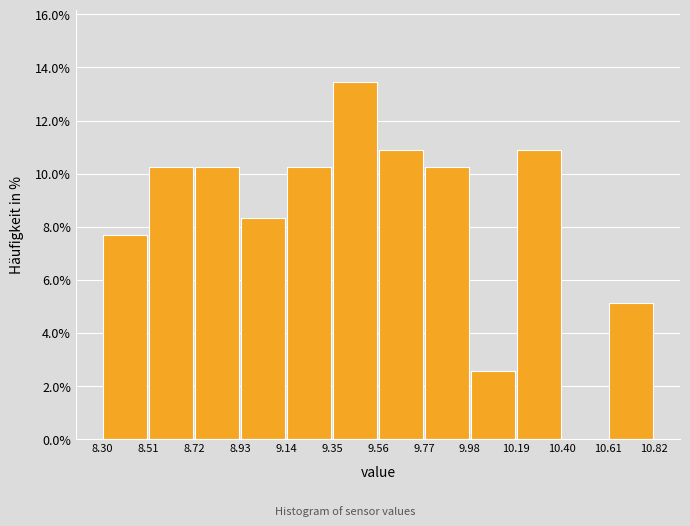

What is the height of the bar covering 9.77 to 9.98 on the x-axis? The values are not printed on the chart, so give them approximately, as read against the axis.

10.2